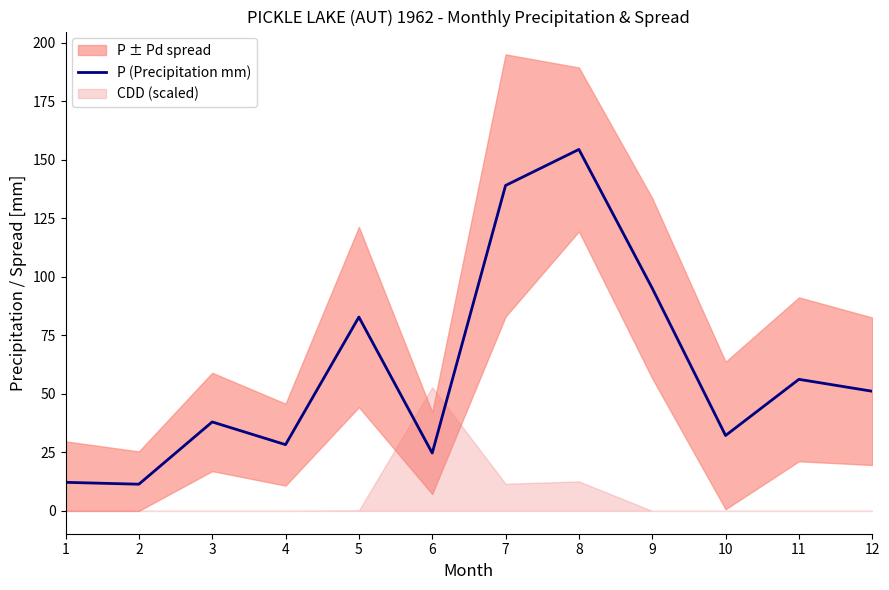

List the labels in order of value, largest first.

8, 7, 9, 5, 11, 12, 3, 10, 4, 6, 1, 2